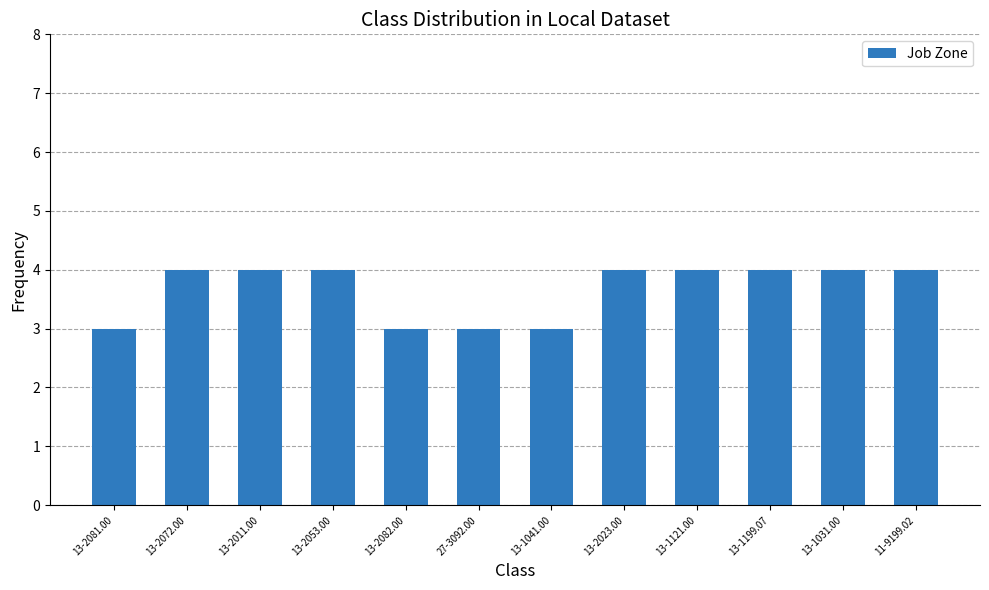

What is the greatest value displayed?

4